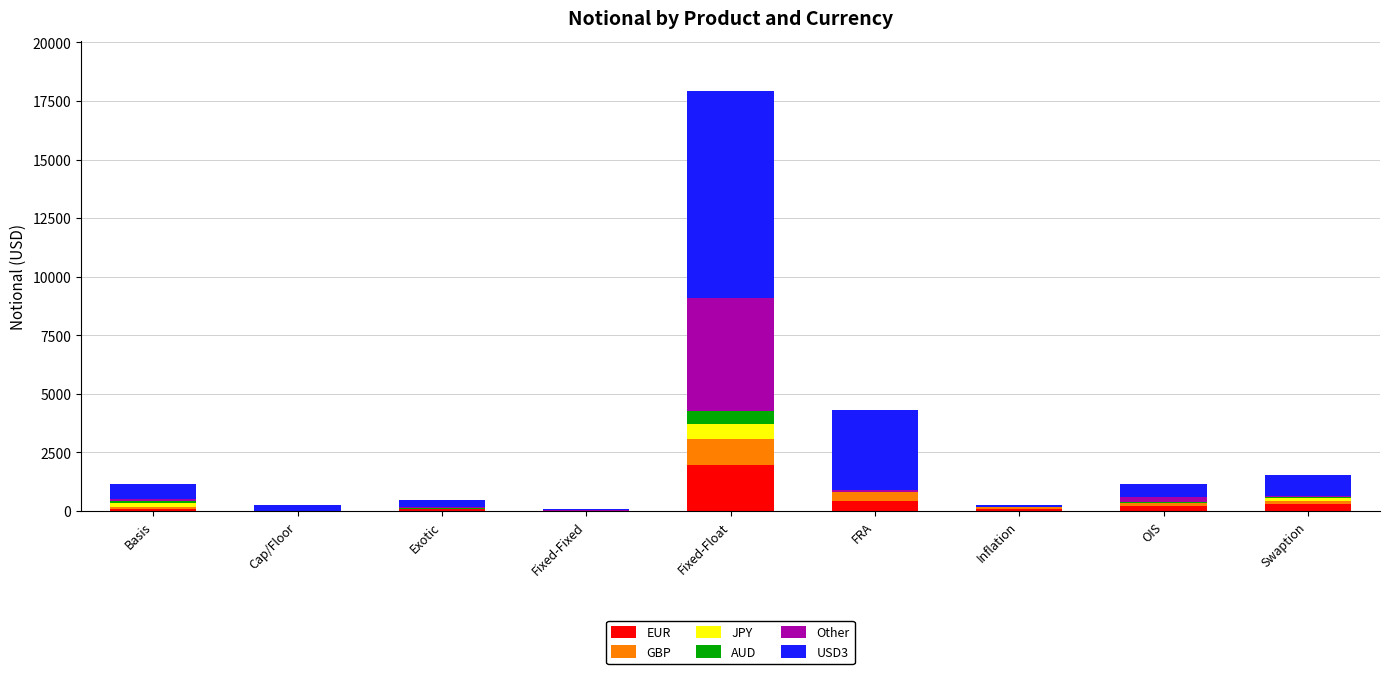

What is the highest value of the EUR series?

1966